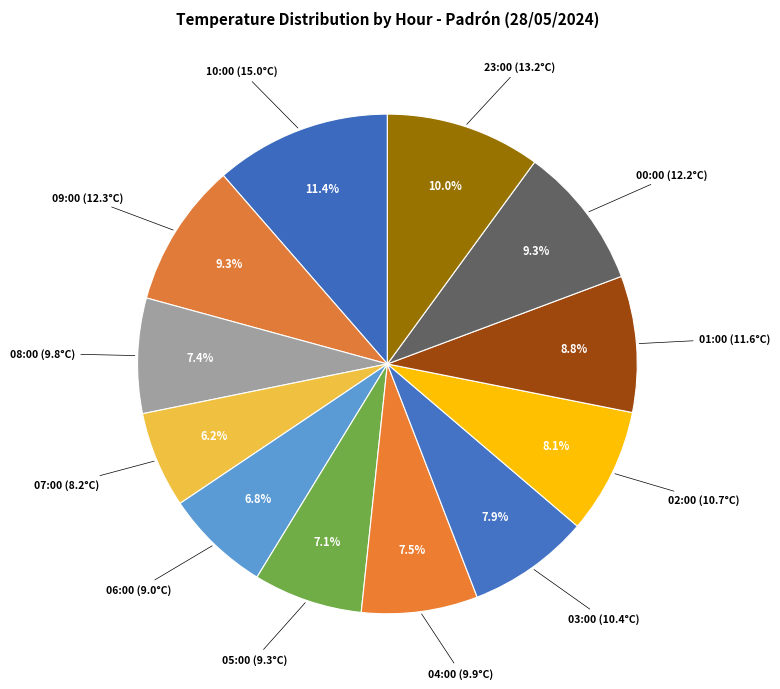

Does 09:00 (12.3°C) represent more than half of the total?

No